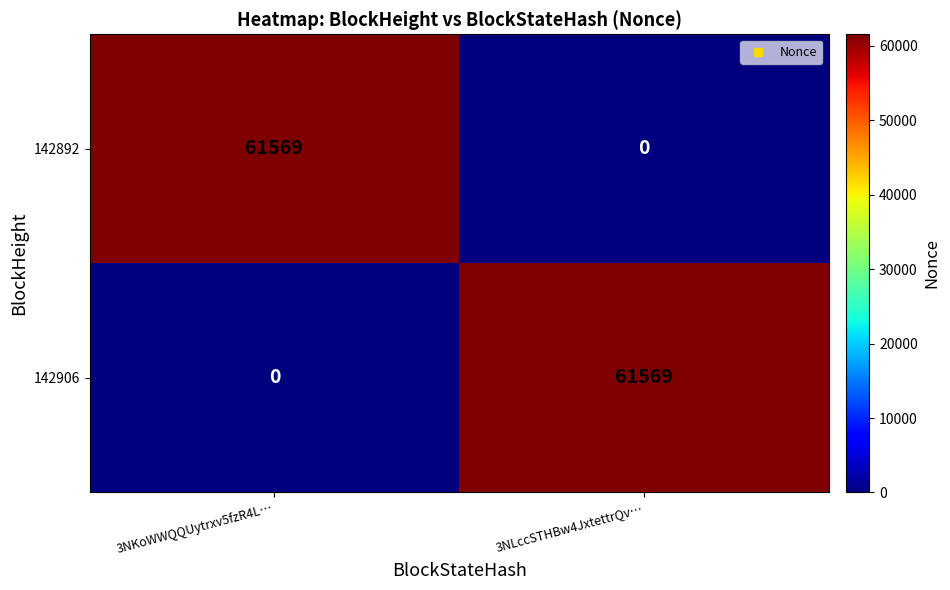

At 3NKoWWQQUytrxv5fzR4L…, list the series in order from smallest to largest.

142906, 142892